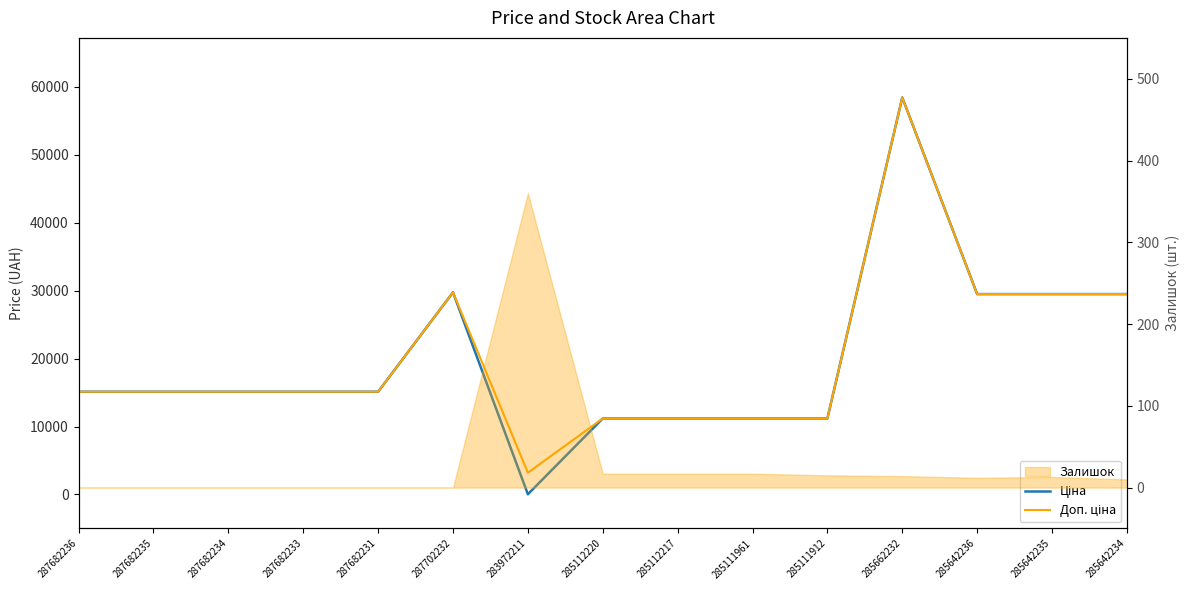

True or false: Доп. ціна and Ціна intersect in this chart.

False